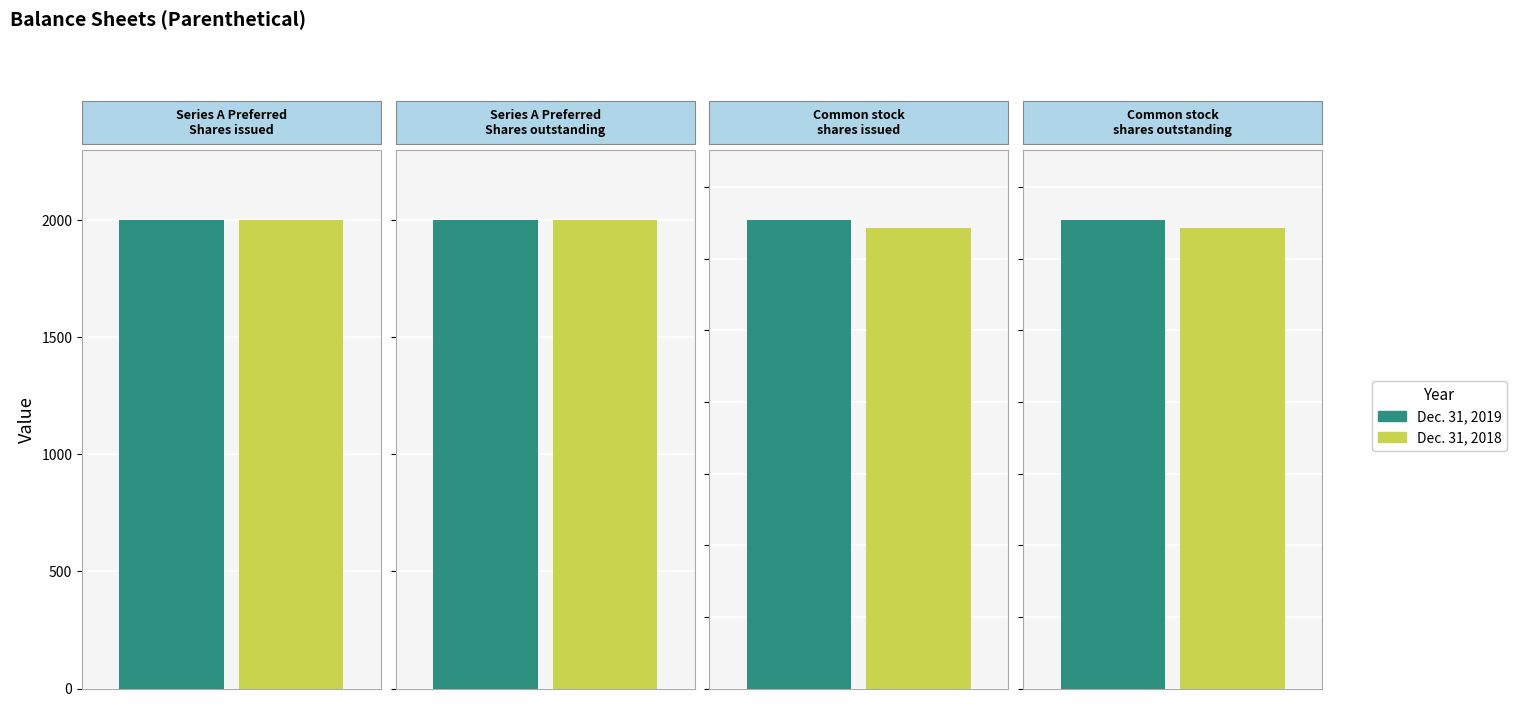

What is the difference between the maximum and minimum values in the Dec. 31, 2018 series?

12870309